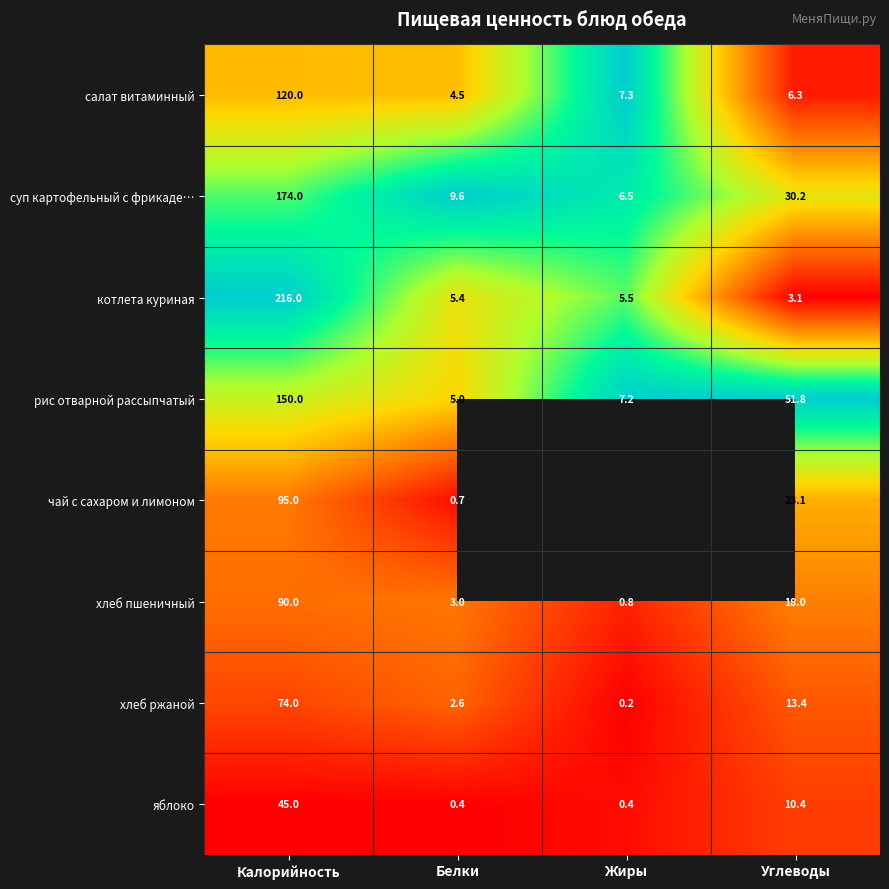

Which category has the lowest value across all series?

Углеводы